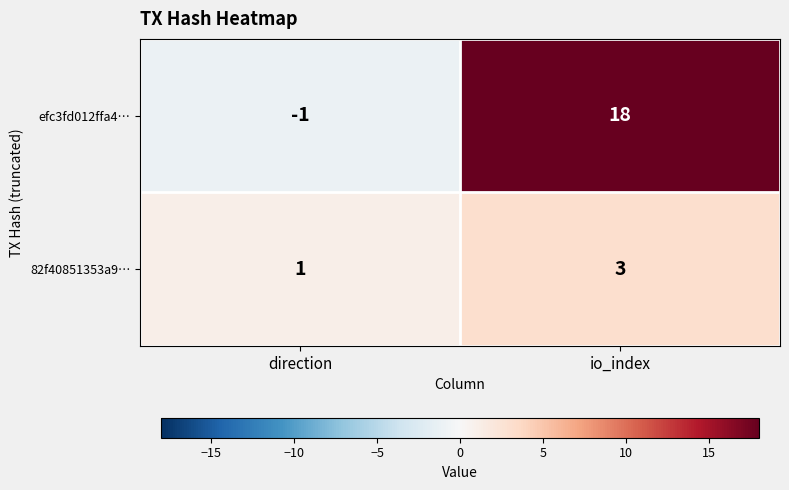

Which series has the largest range (max minus min)?

efc3fd012ffa4…